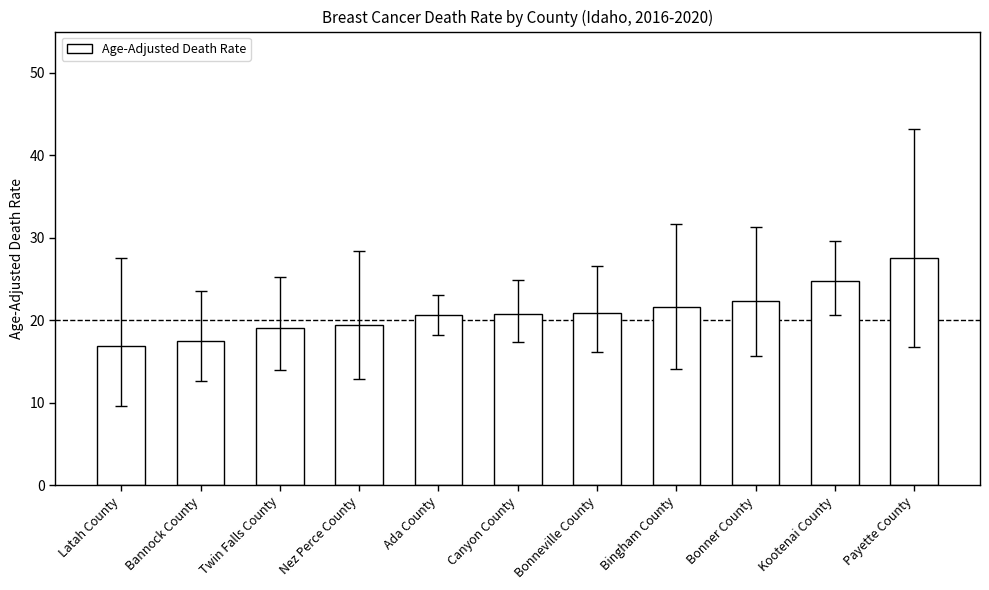

The chart shows a value of 27.5 at Payette County. True or false?

True